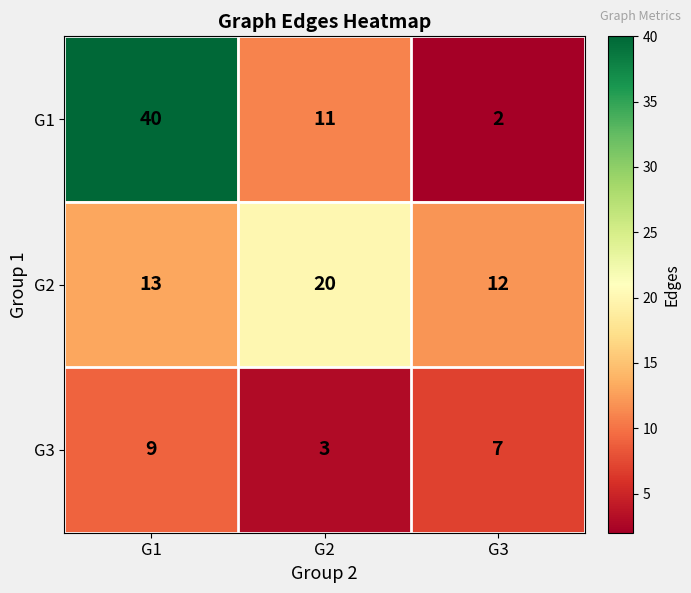

At how many categories does at least one series exceed 15?

2